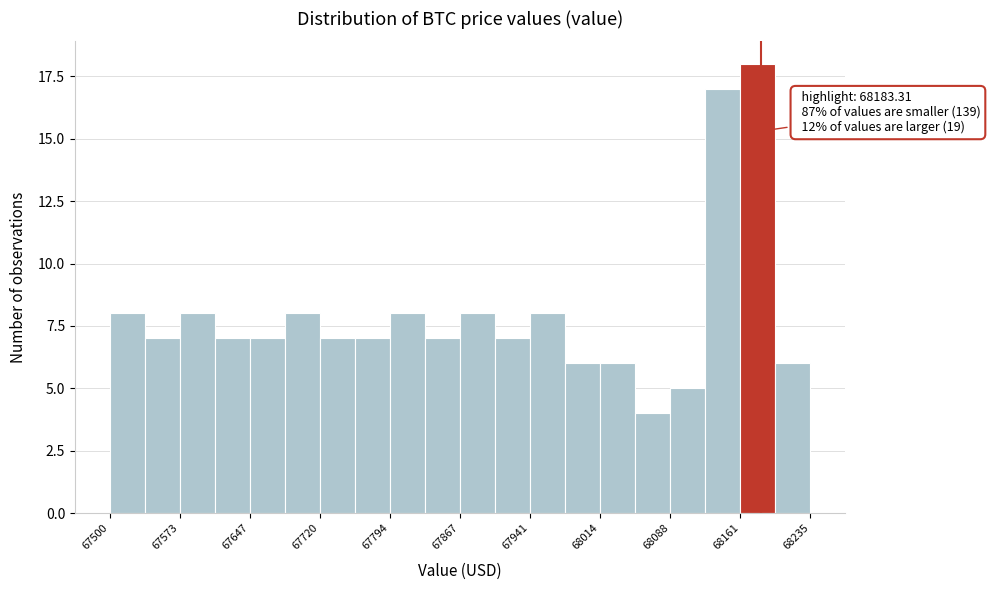

Around what value on the x-axis is the tallest bar? Give the approximate position of its centre, as read against the axis.

68180